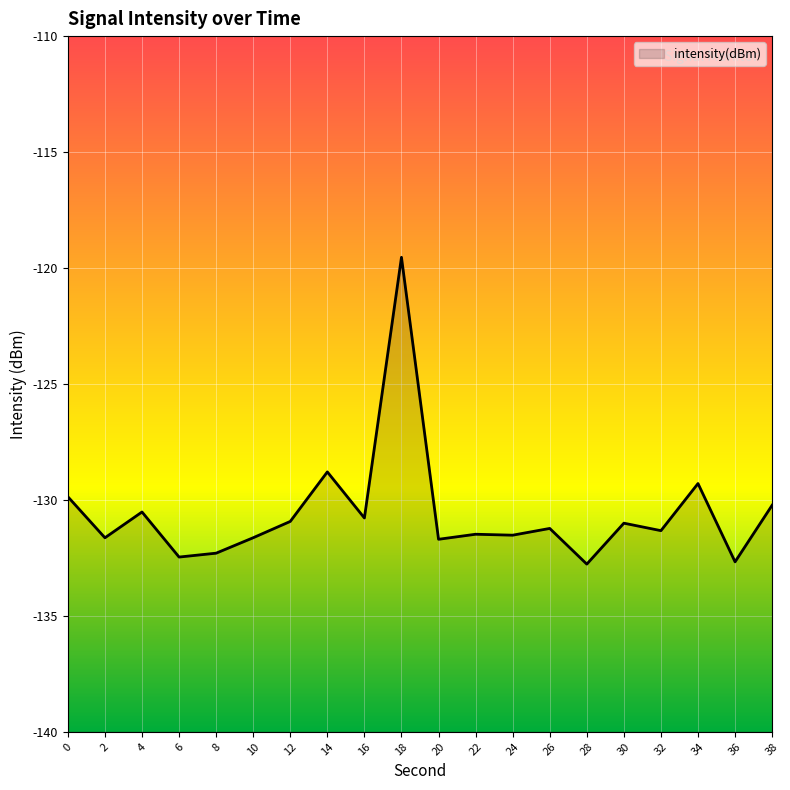

How many values exceed -131?

8